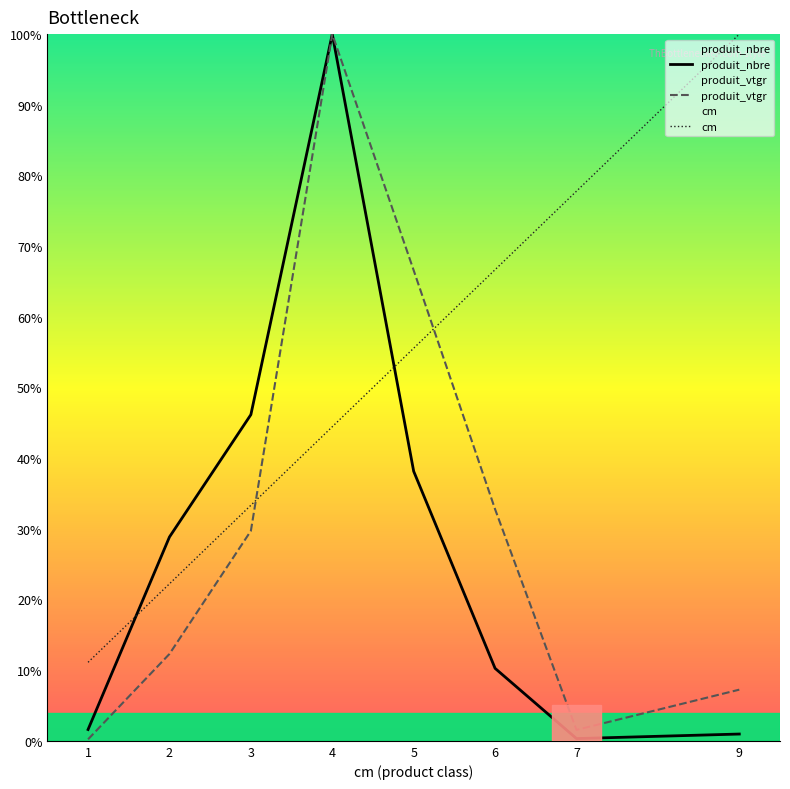

Which category has the highest value in the produit_vtgr series?

4